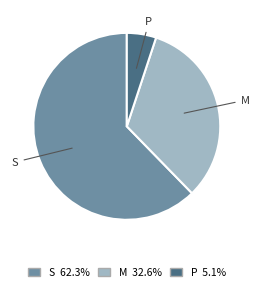

Does any single category account for the majority?

Yes